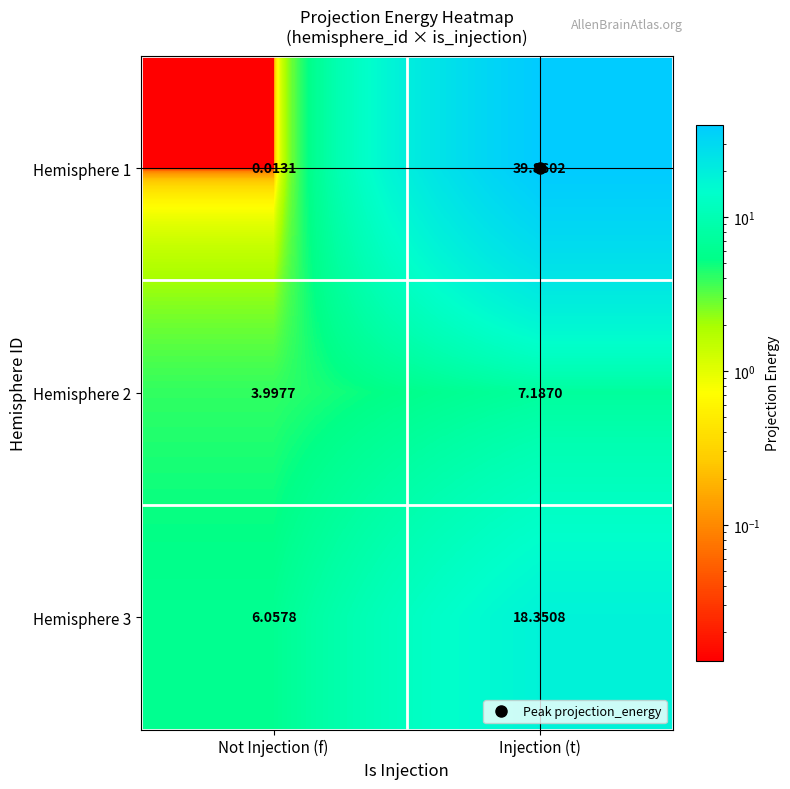

List the series in order of their peak value, lowest first.

Hemisphere 2, Hemisphere 3, Hemisphere 1